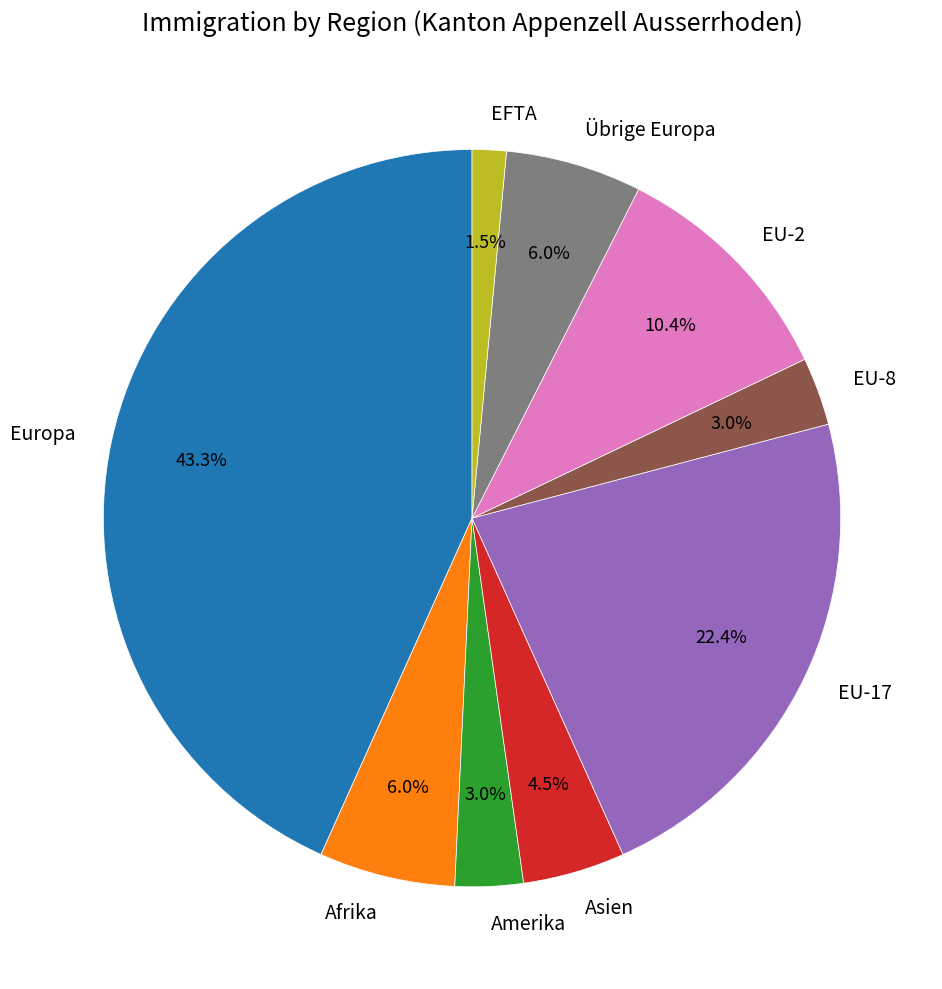

How many segments does this pie chart have?

9